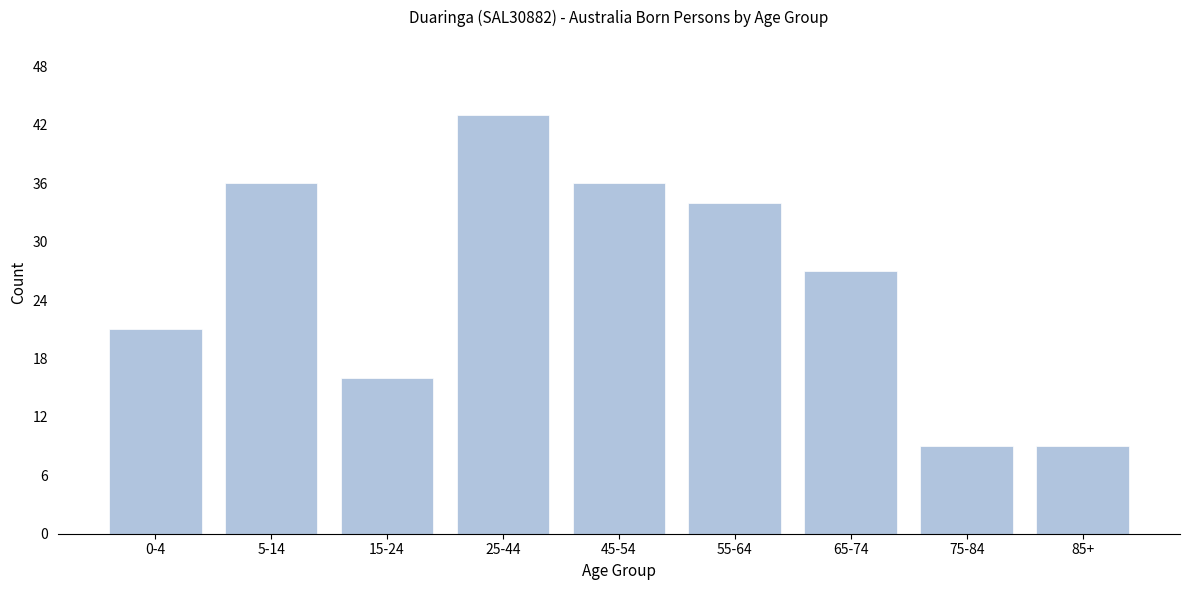

Reading left to right, transcribe all the data shown in this chart.

21	36	16	43	36	34	27	9	9